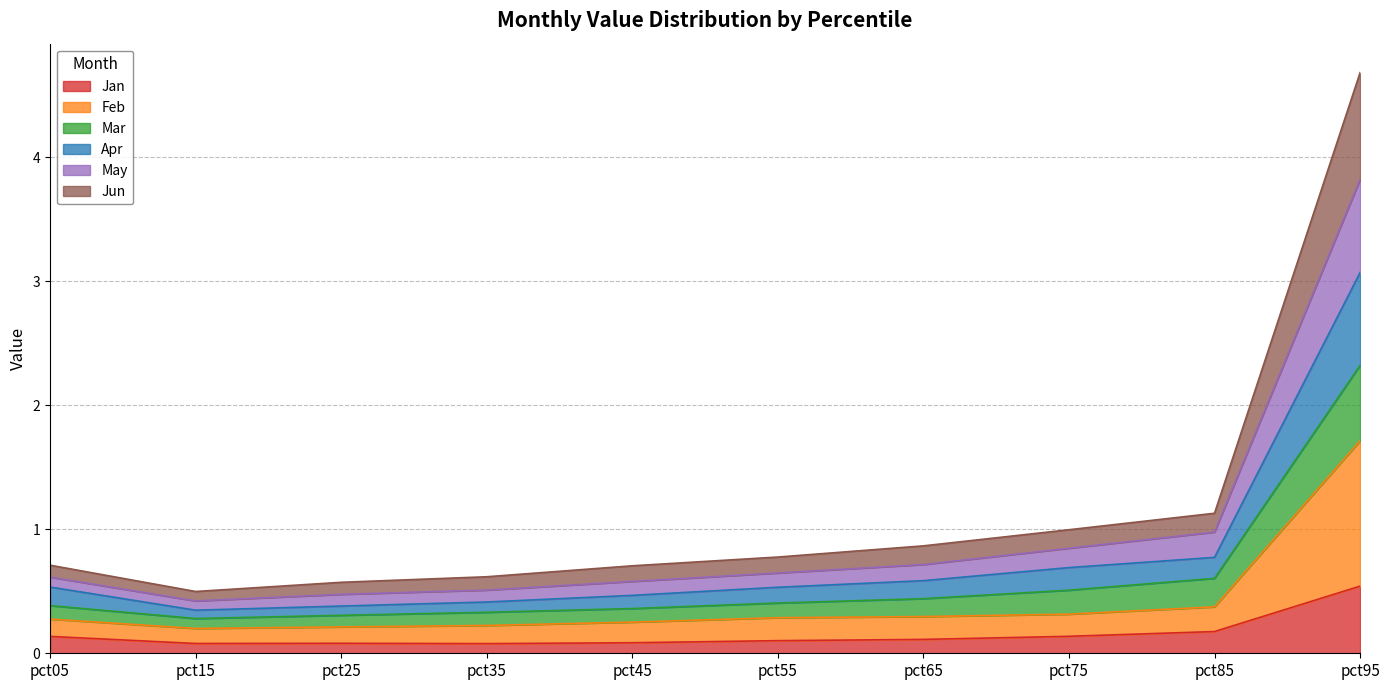

What is the highest value of the Jan series?

0.5